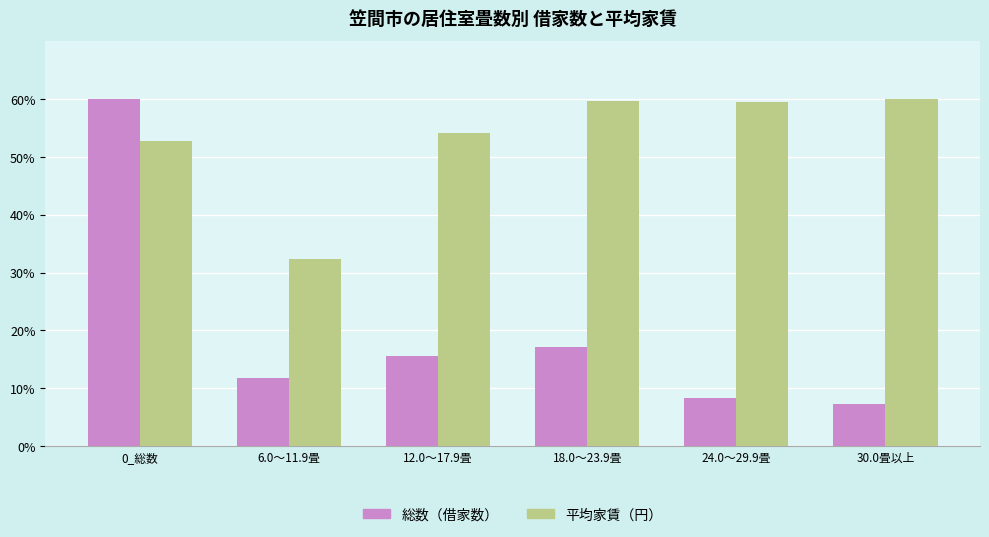

The 総数（借家数） series shows 11.7 at 6.0～11.9畳. True or false?

True